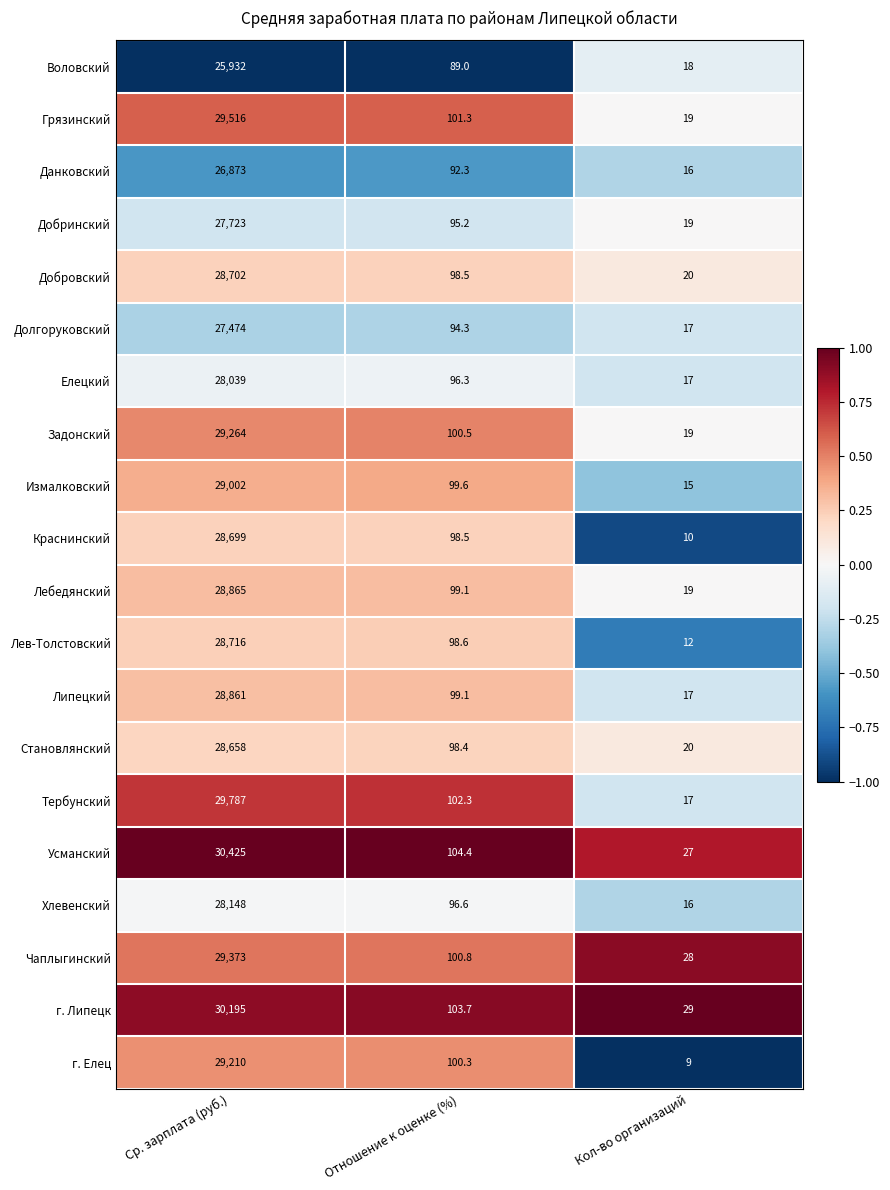

List the series in order of their peak value, lowest first.

Воловский, Данковский, Долгоруковский, Добринский, Елецкий, Хлевенский, Становлянский, Краснинский, Добровский, Лев-Толстовский, Липецкий, Лебедянский, Измалковский, г. Елец, Задонский, Чаплыгинский, Грязинский, Тербунский, г. Липецк, Усманский